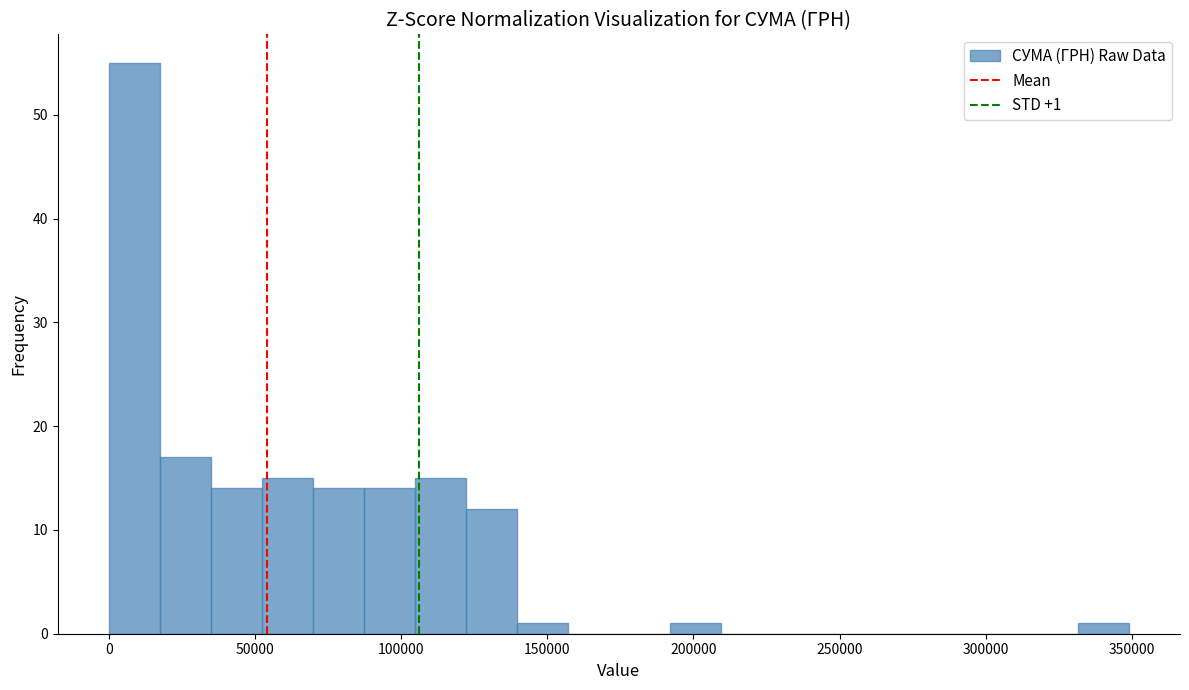

Read against the x-axis, roughly where is the centre of the tallest bar?

10000